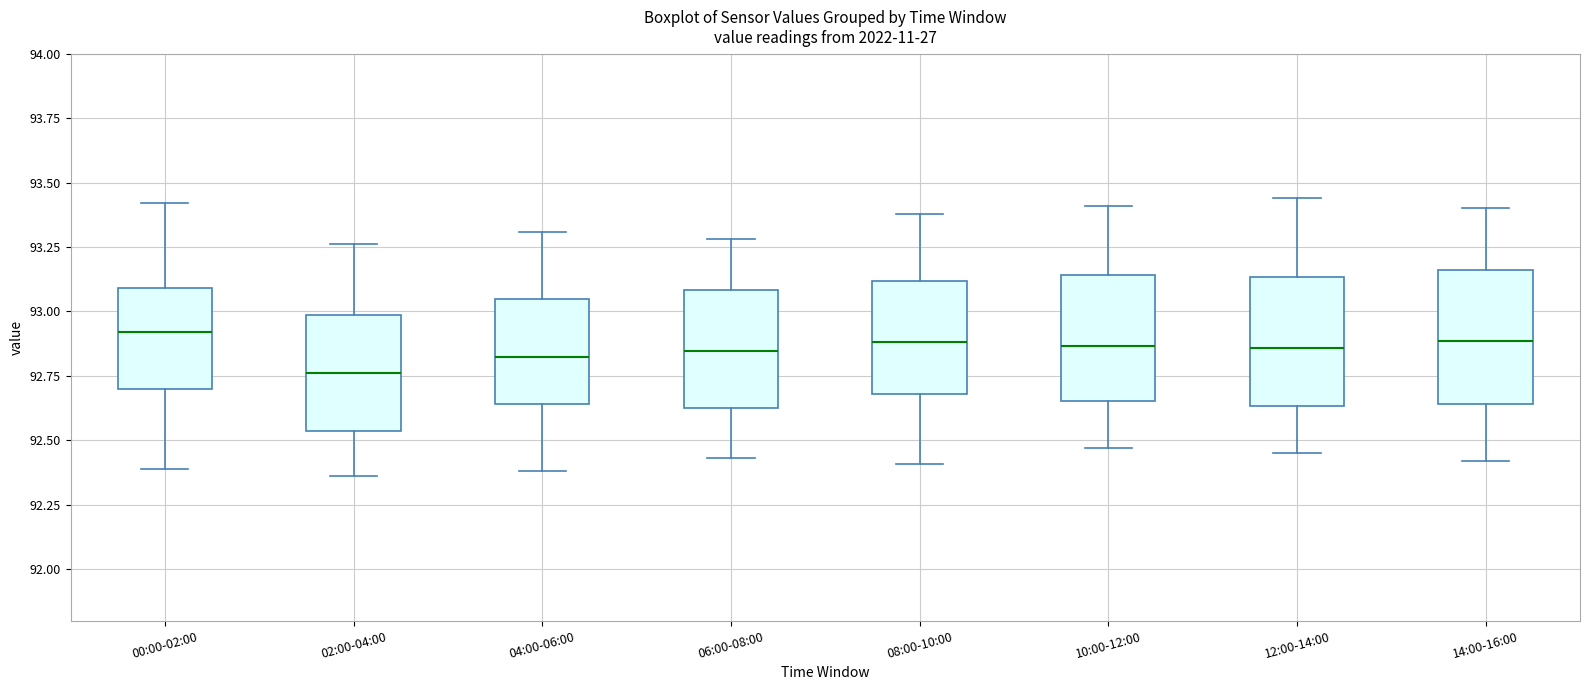

Where is the upper edge of the box for 00:00-02:00 on the y-axis? The values are not printed on the chart, so give them approximately, as read against the axis.

93.10